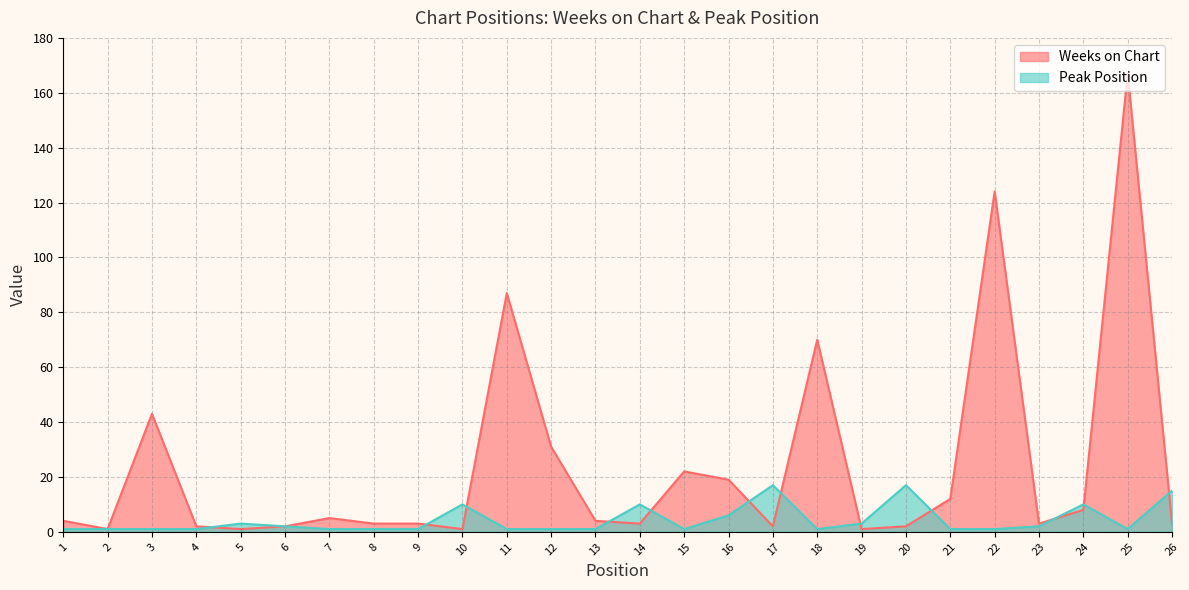

Between 22 and 3, which is larger?

22